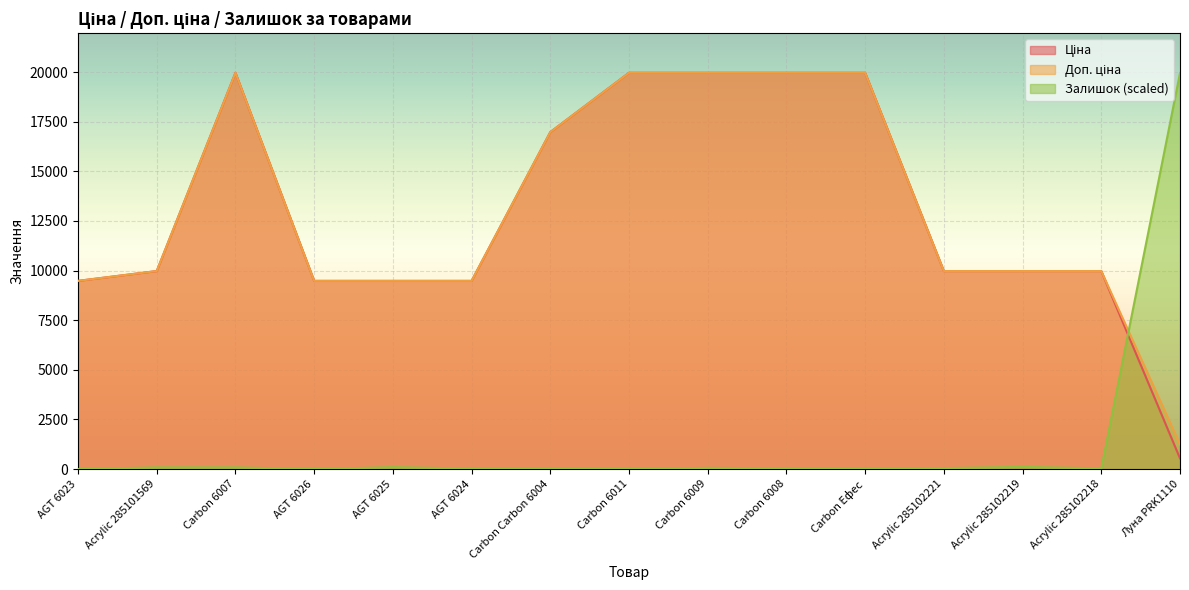

Where do Доп. ціна and Залишок first cross each other?

Acrylic 285102218 and Луна PRK1110